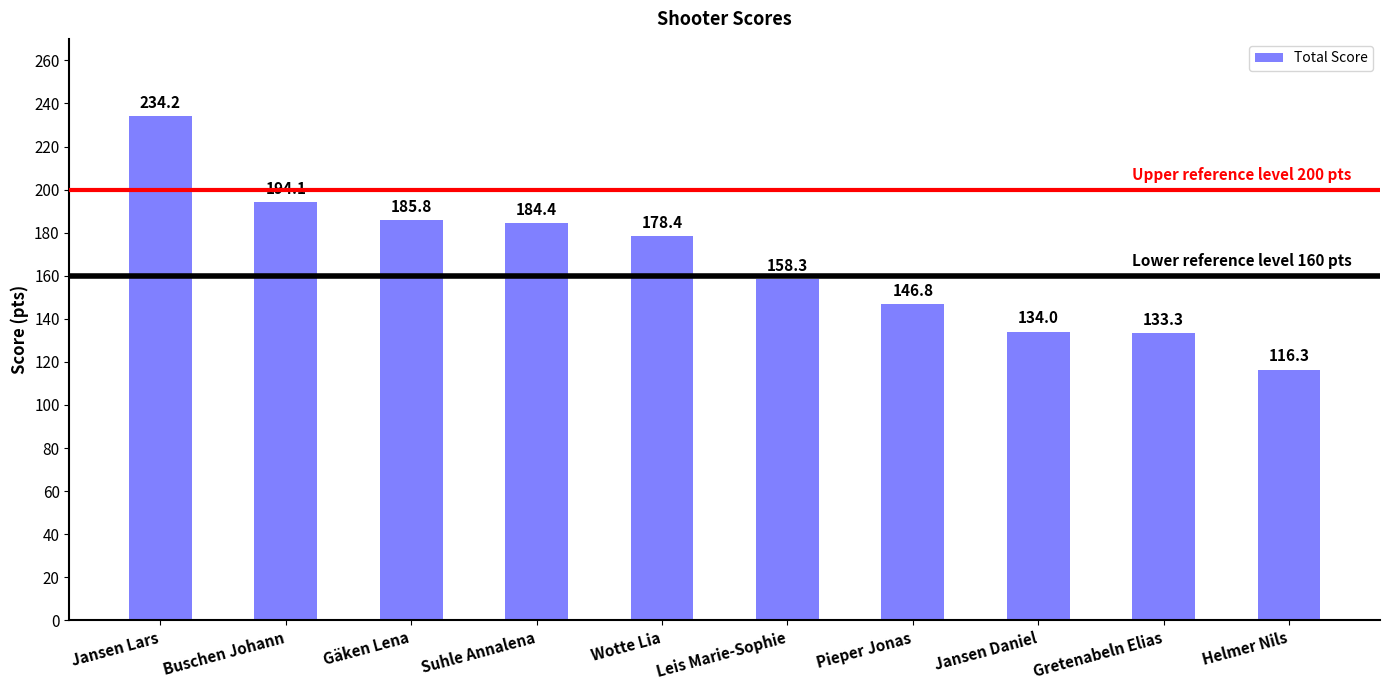

Rank the categories by value from highest to lowest.

Jansen Lars, Buschen Johann, Gäken Lena, Suhle Annalena, Wotte Lia, Leis Marie-Sophie, Pieper Jonas, Jansen Daniel, Gretenabeln Elias, Helmer Nils